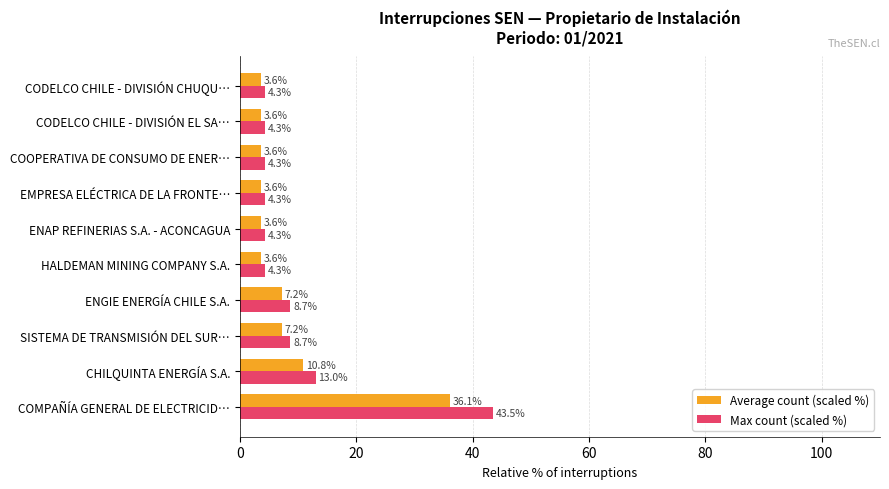

How many distinct data groups are displayed?

2